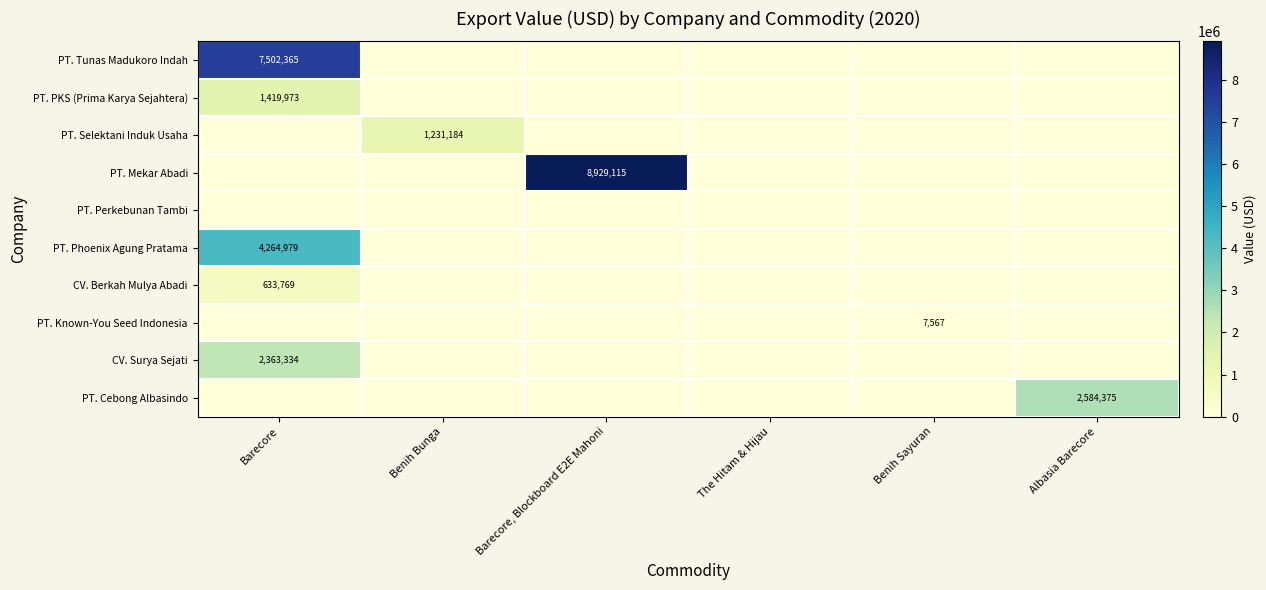

Which series changed the most between Barecore and Albasia Barecore?

row_0